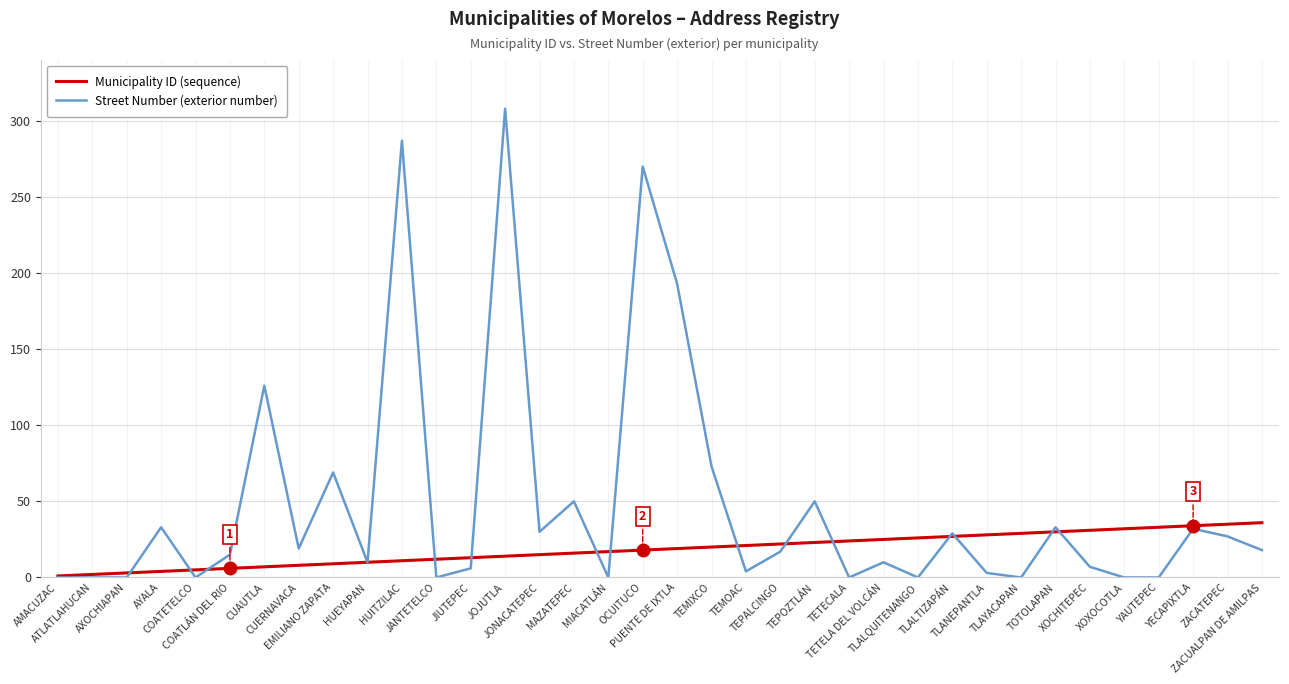

At which category is the sum across all series the highest?

JOJUTLA